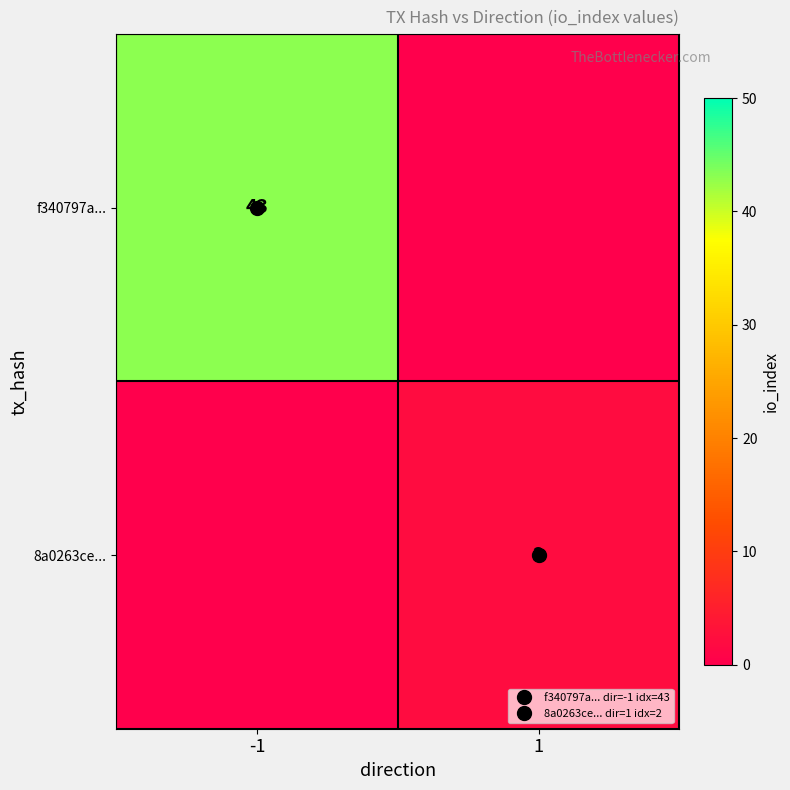

How many 8a0263ce... values are between 0 and 2?

2